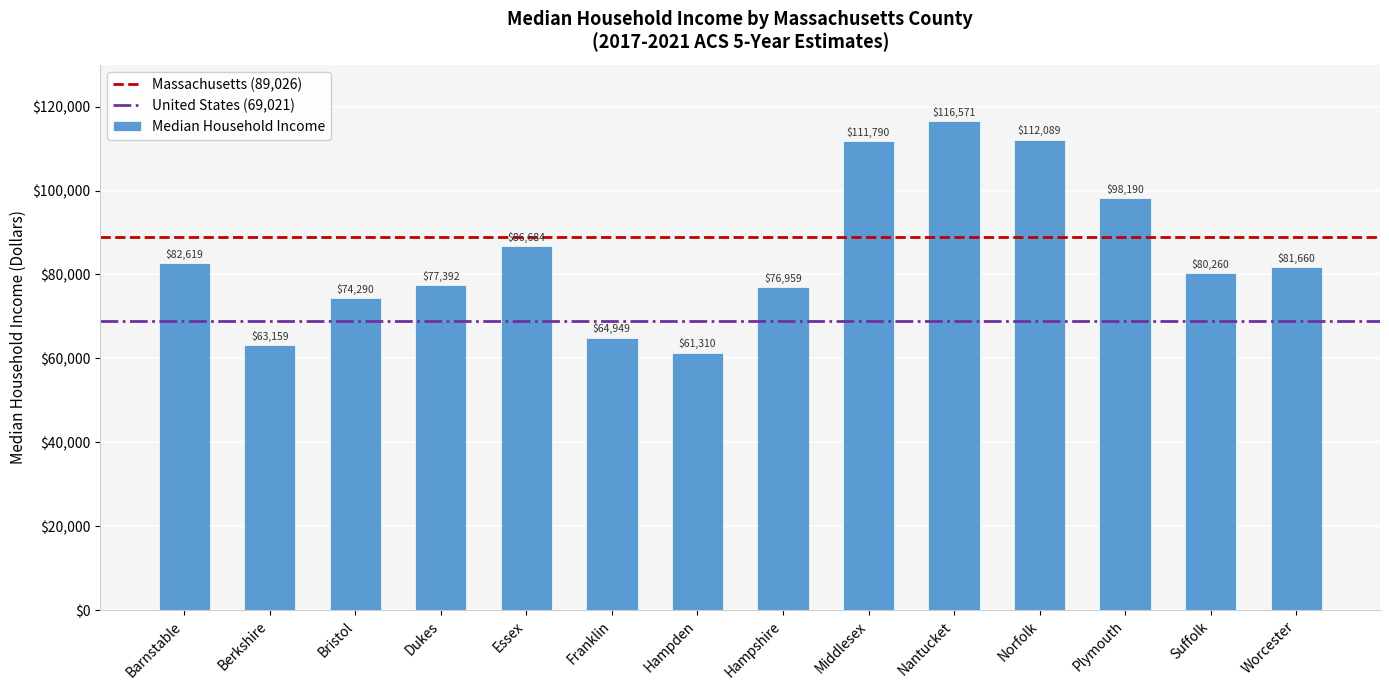

Read the value at Barnstable, to the nearest 10.

82620